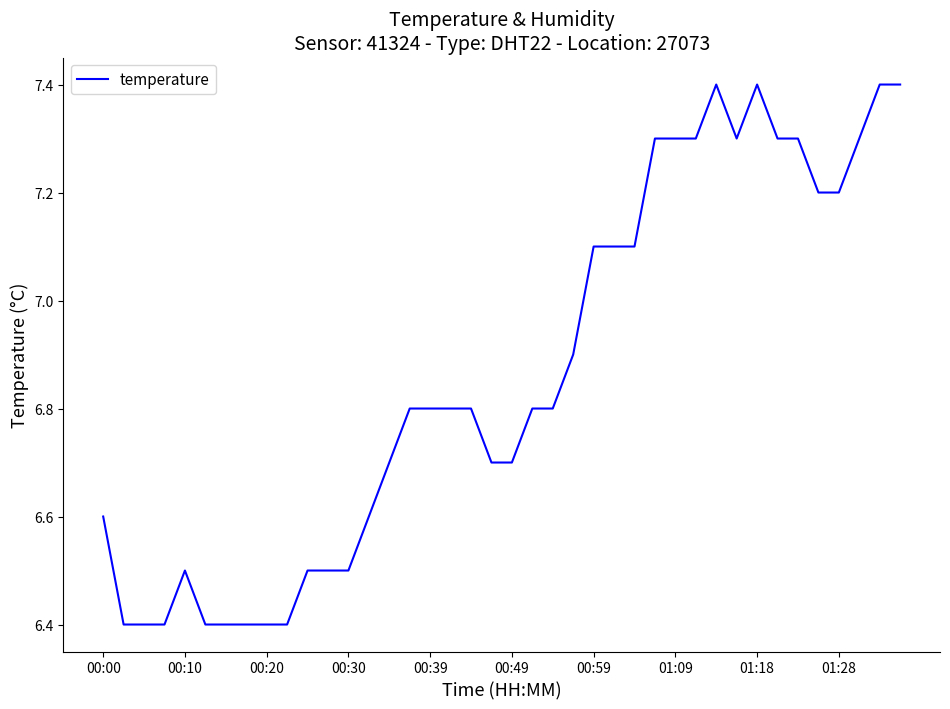

What is the average value?

6.9